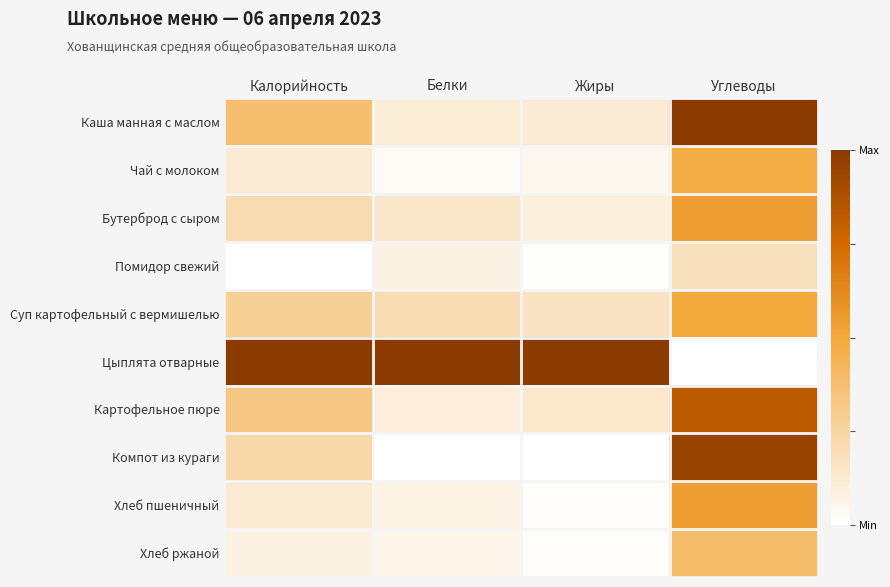

Reading left to right, what are all the values shown in this chart?

Каша манная с маслом: Калорийность=0.4	Белки=0.1	Жиры=0.1	Углеводы=1.0
Чай с молоком: Калорийность=0.1	Белки=0.0	Жиры=0.0	Углеводы=0.5
Бутерброд с сыром: Калорийность=0.2	Белки=0.1	Жиры=0.1	Углеводы=0.5
Помидор свежий: Калорийность=0.0	Белки=0.1	Жиры=0.0	Углеводы=0.2
Суп картофельный с вермишелью: Калорийность=0.3	Белки=0.2	Жиры=0.2	Углеводы=0.5
Цыплята отварные: Калорийность=1.0	Белки=1.0	Жиры=1.0	Углеводы=0.0
Картофельное пюре: Калорийность=0.3	Белки=0.1	Жиры=0.1	Углеводы=0.8
Компот из кураги: Калорийность=0.2	Белки=0.0	Жиры=0.0	Углеводы=0.9
Хлеб пшеничный: Калорийность=0.1	Белки=0.1	Жиры=0.0	Углеводы=0.5
Хлеб ржаной: Калорийность=0.1	Белки=0.1	Жиры=0.0	Углеводы=0.4